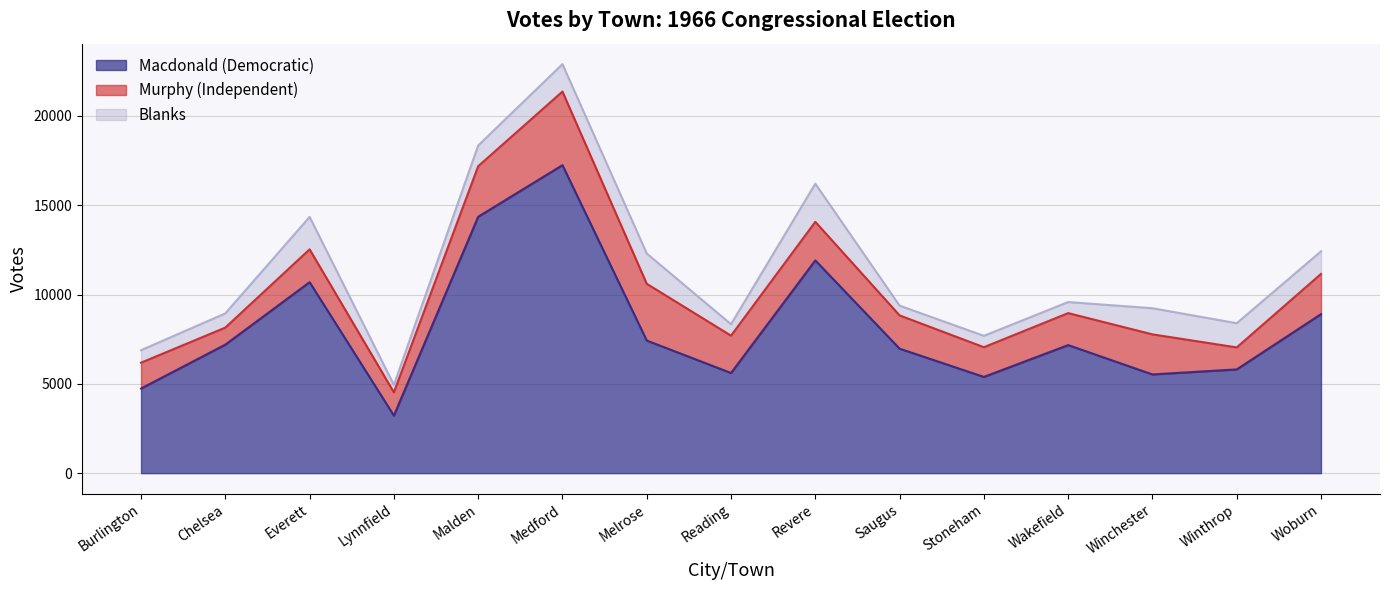

What is the label of the 9th point from the right?

Melrose